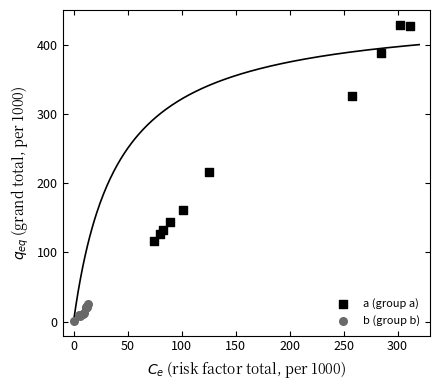

Which series reaches the minimum Y coordinate?

b (group b)